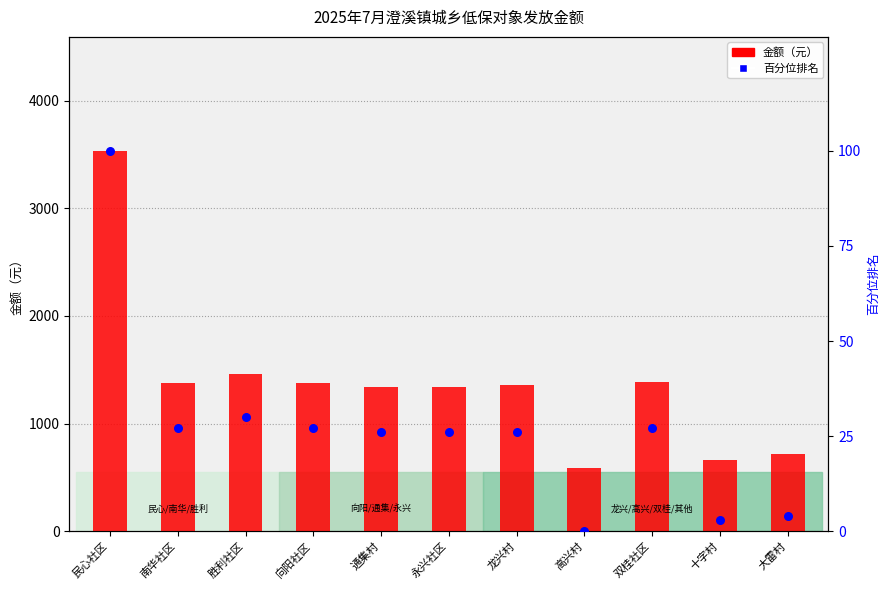

At which category is the sum across all series the highest?

民心社区